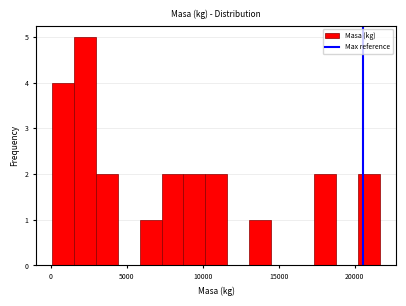

Around what value on the x-axis is the tallest bar? Give the approximate position of its centre, as read against the axis.

2500